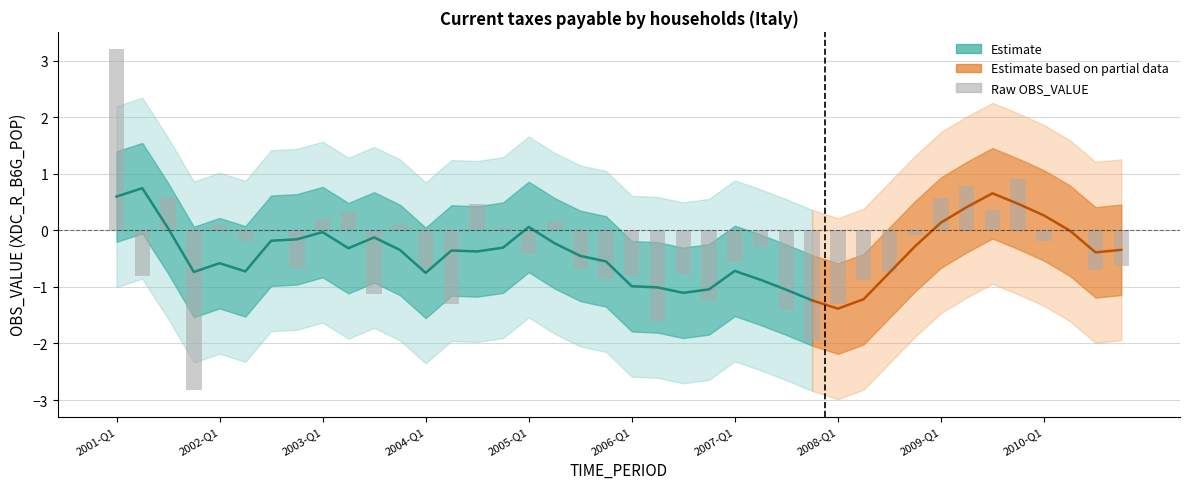

What position from the left is 2004-Q2?

14